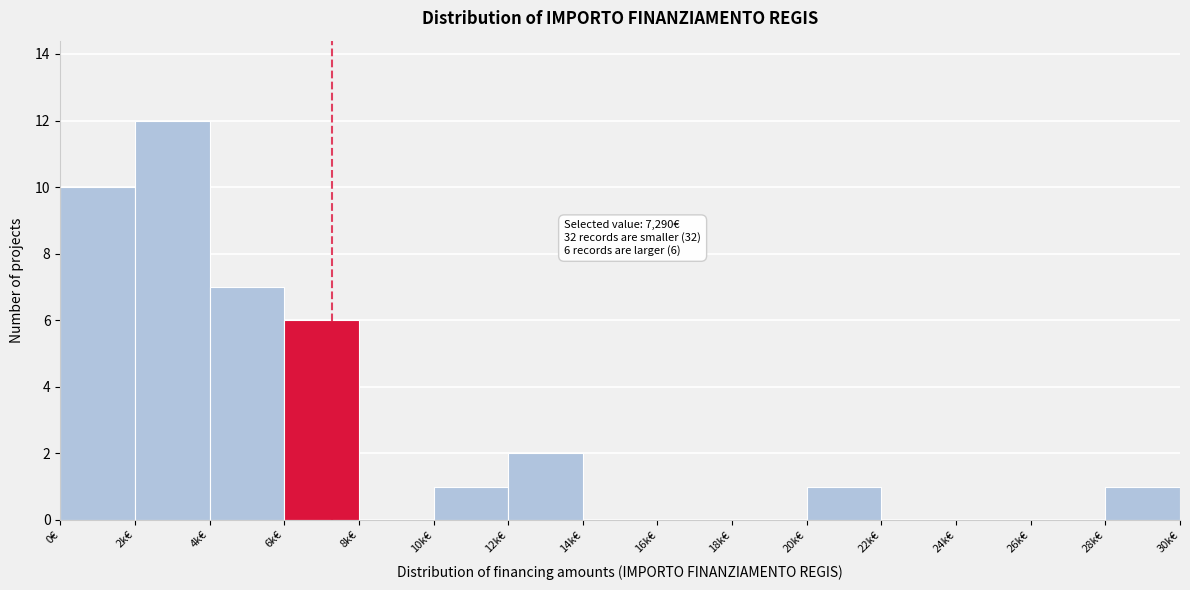

Reading left to right, what are all the values shown in this chart?

0€=10	2k€=12	4k€=7	6k€=6	8k€=0	10k€=1	12k€=2	14k€=0	16k€=0	18k€=0	20k€=1	22k€=0	24k€=0	26k€=0	28k€=1